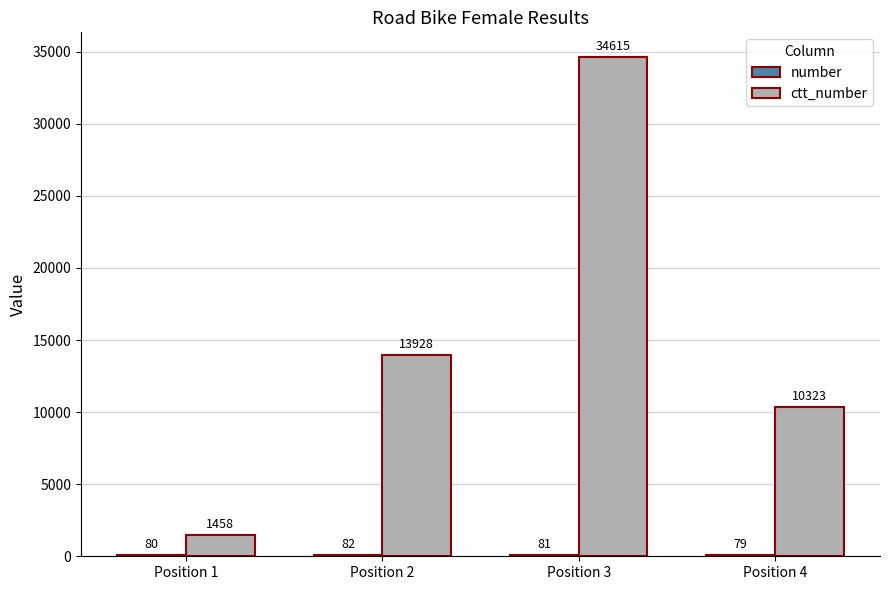

What is the greatest value displayed?

34615